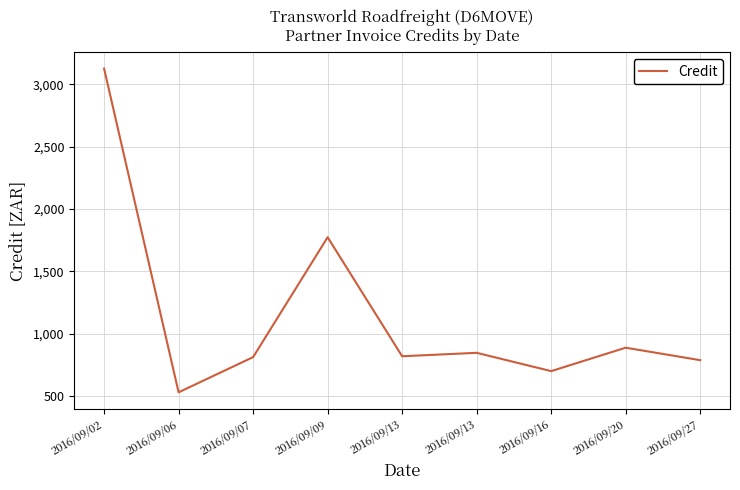

What is the average value?

1143.5